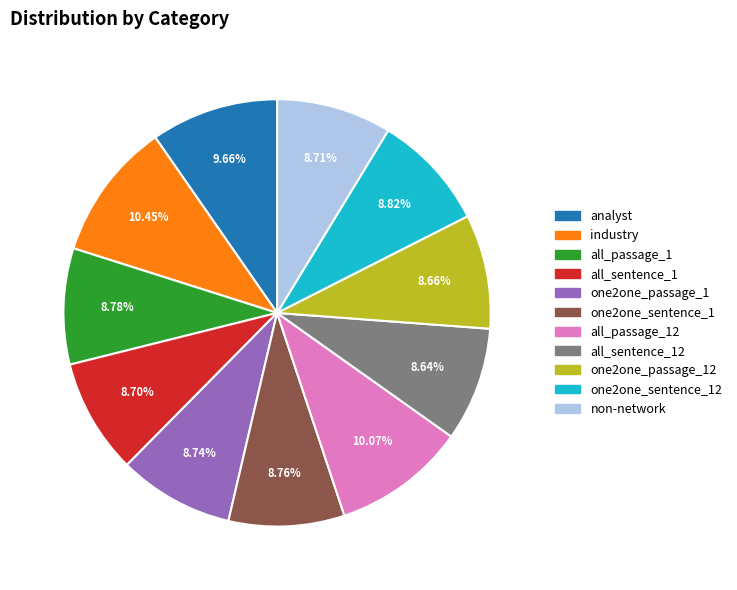

Is there any slice that represents more than half of the pie?

No